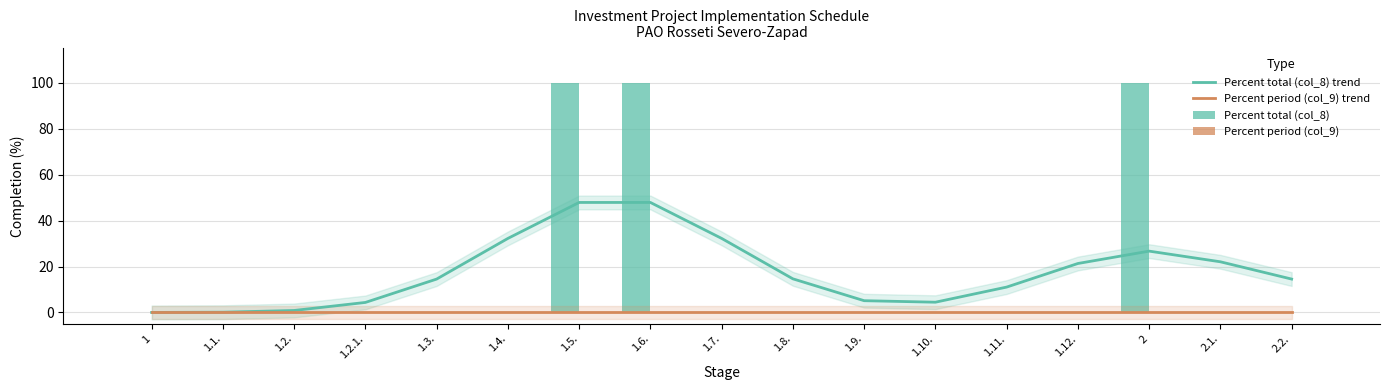

What is the highest value of the Percent total (col_8) trend series?

47.9